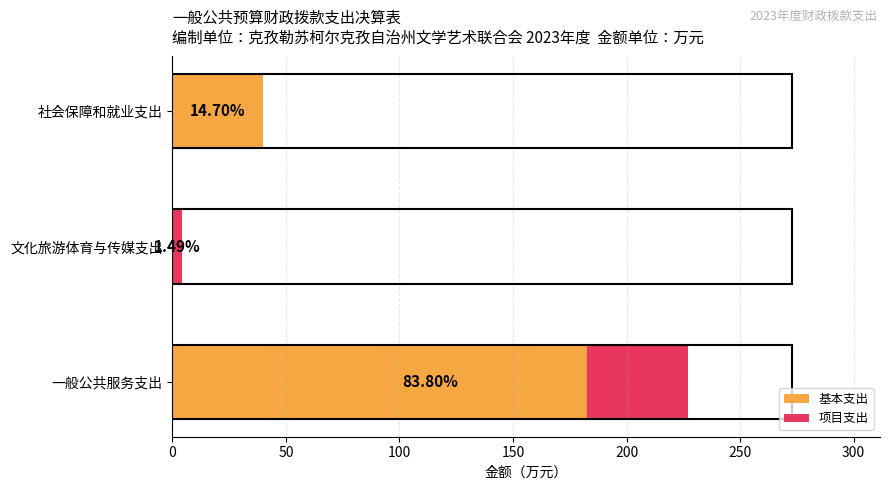

What are all the series names shown in the legend?

基本支出, 项目支出